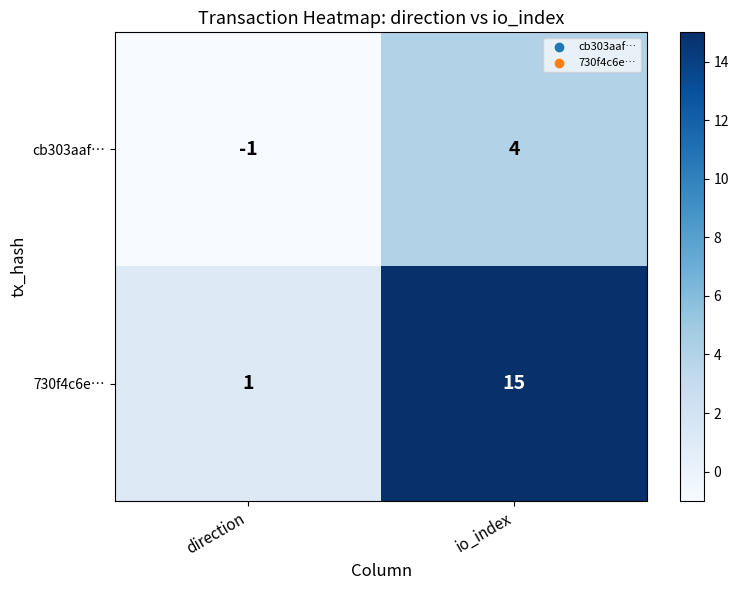

Where is 730f4c6e… nearest to the value 8?

direction